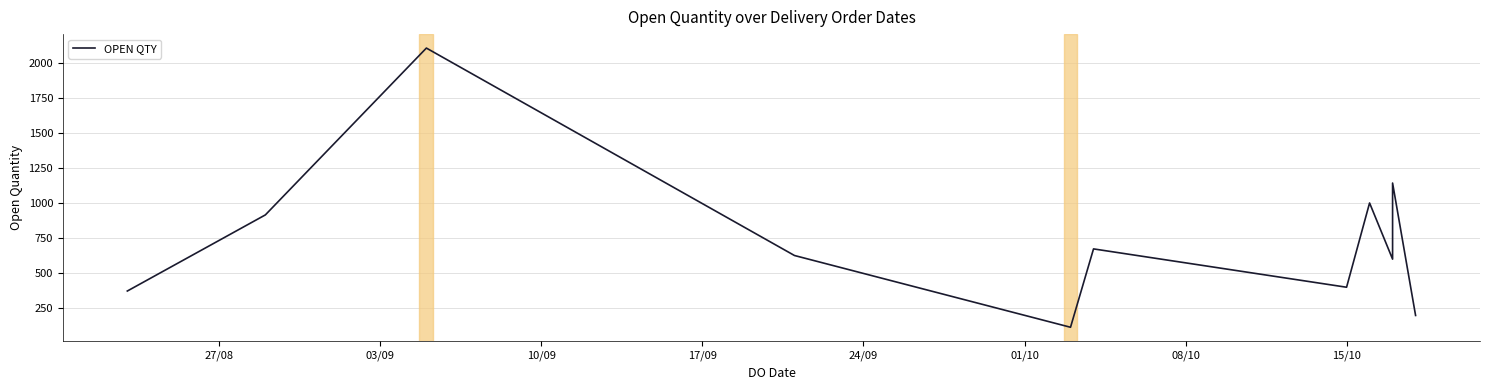

Is it true that the value at 15/10 is 320?

False